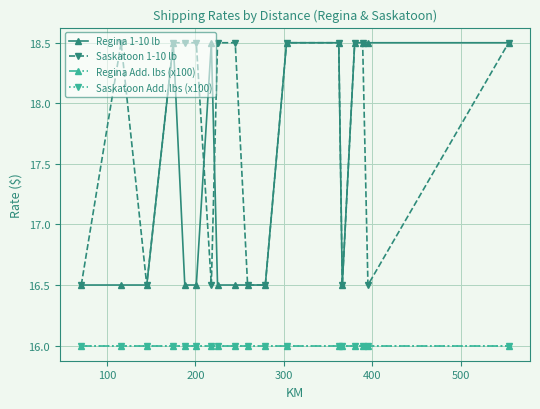

Reading left to right, transcribe all the data shown in this chart.

Regina 1-10 lb: 16.5	16.5	16.5	18.5	16.5	16.5	18.5	16.5	16.5	16.5	16.5	18.5	18.5	16.5	18.5	18.5	18.5	18.5
Saskatoon 1-10 lb: 16.5	18.5	16.5	18.5	18.5	18.5	16.5	18.5	18.5	16.5	16.5	18.5	18.5	16.5	18.5	18.5	16.5	18.5
Regina Add. lbs (x100): 16.0	16.0	16.0	16.0	16.0	16.0	16.0	16.0	16.0	16.0	16.0	16.0	16.0	16.0	16.0	16.0	16.0	16.0
Saskatoon Add. lbs (x100): 16.0	16.0	16.0	16.0	16.0	16.0	16.0	16.0	16.0	16.0	16.0	16.0	16.0	16.0	16.0	16.0	16.0	16.0